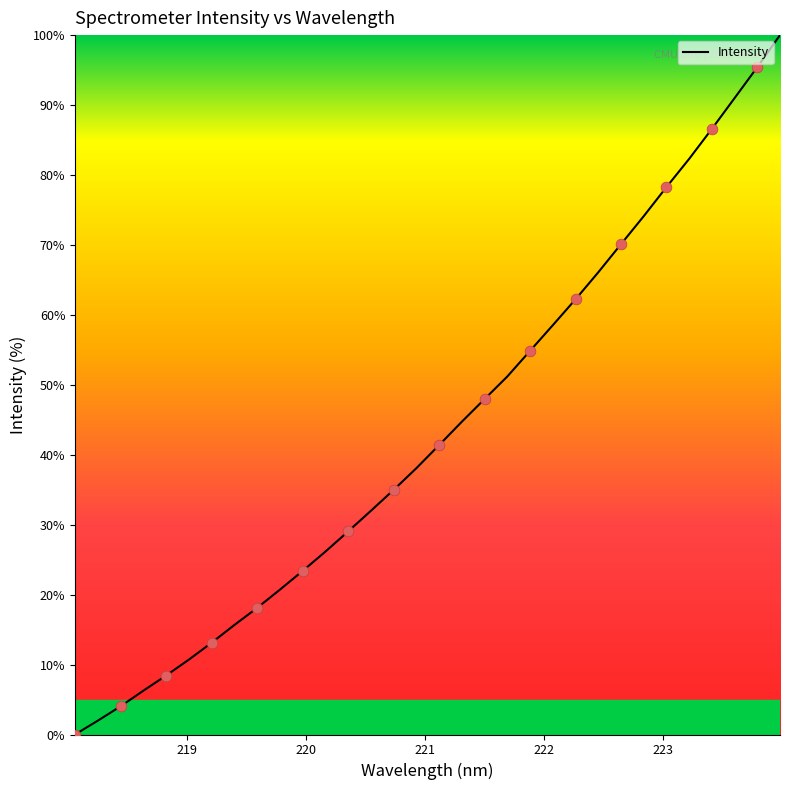

What is the greatest value displayed?

100.0